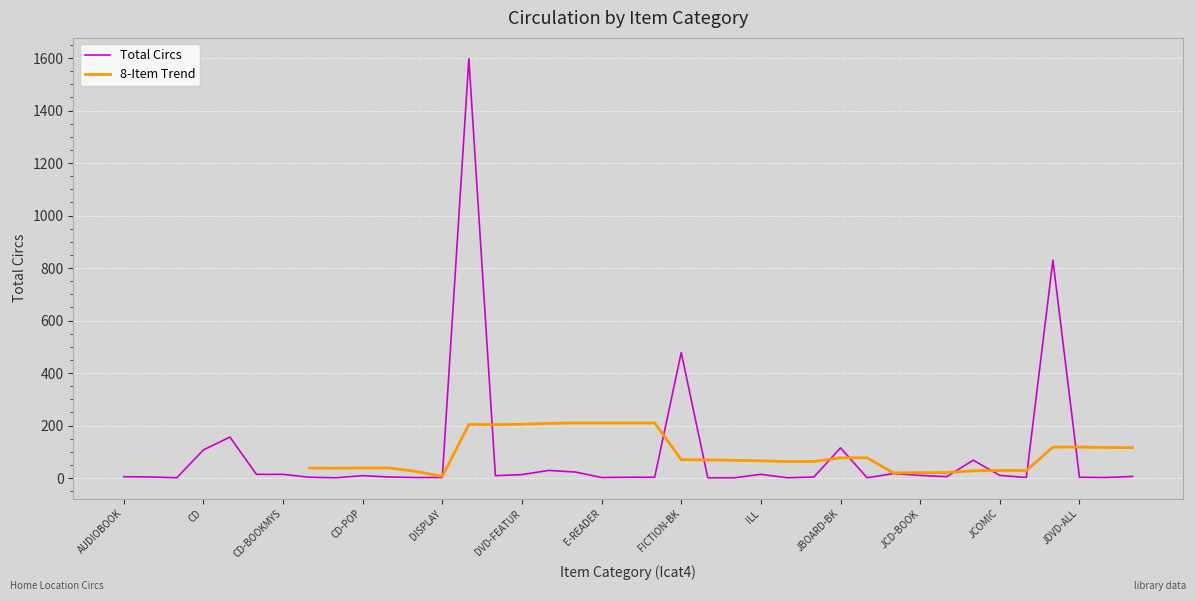

How many interior local valleys (lower than both neighbors) does the data have?

9